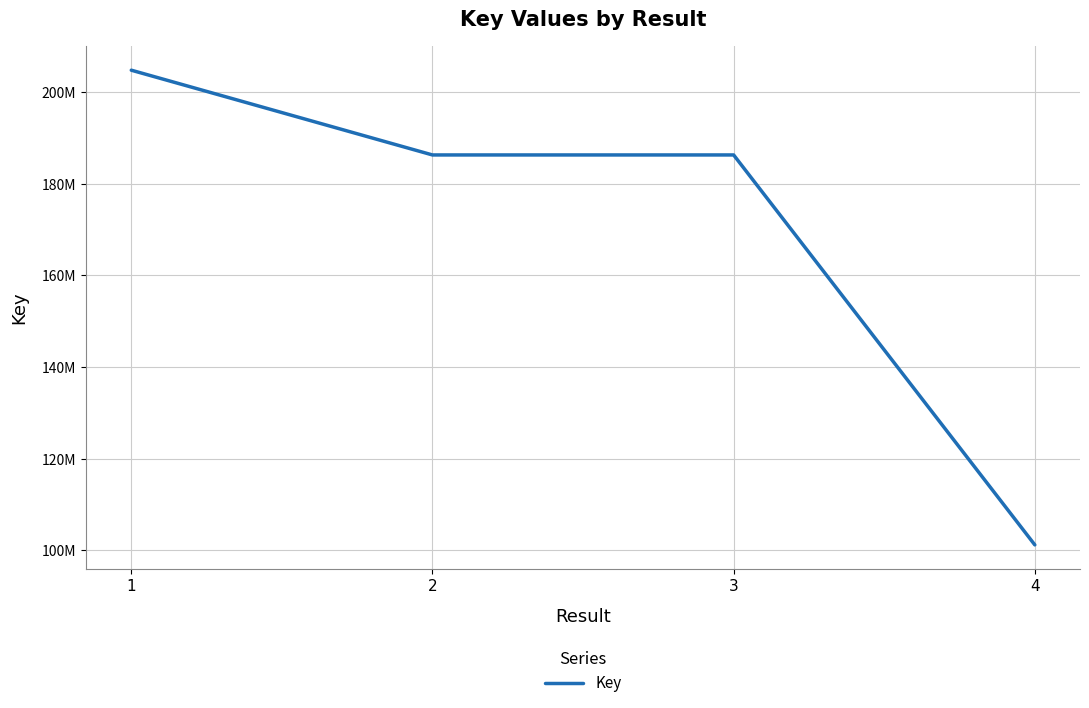

Is this an area chart (filled region under the line)?

No